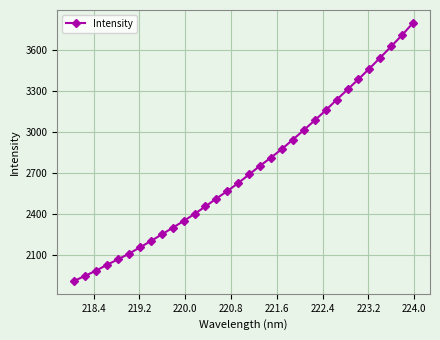

What is the difference between the second highest and minimum values?

1792.5